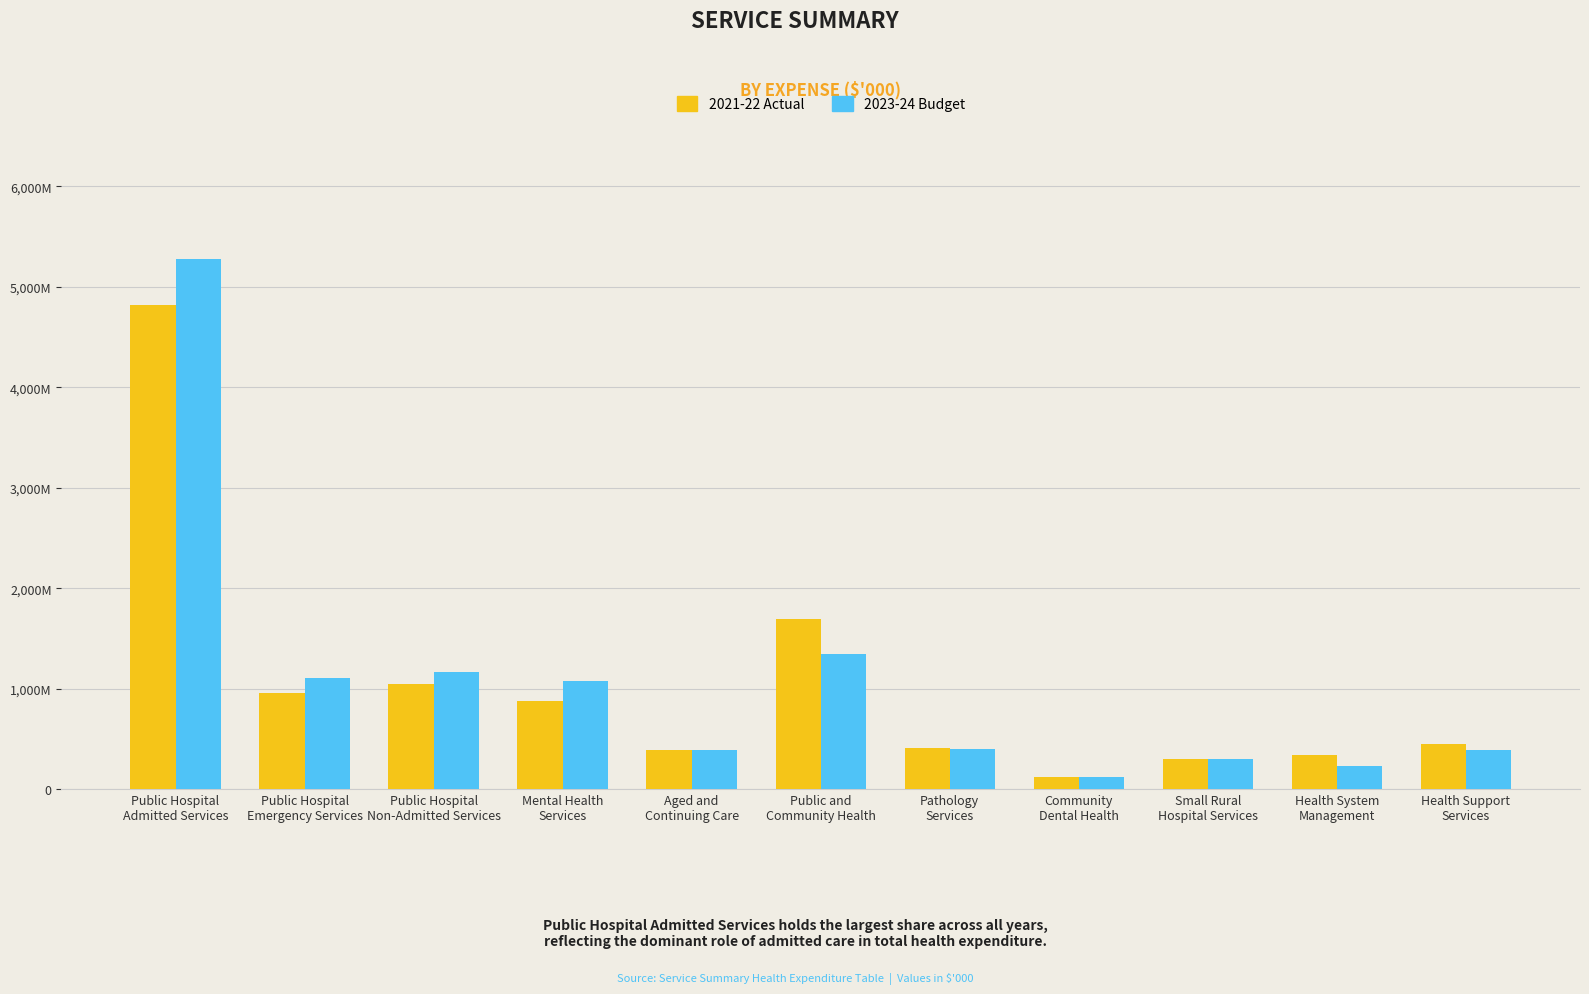

At which label does 2021-22 Actual reach its minimum?

Community
Dental Health